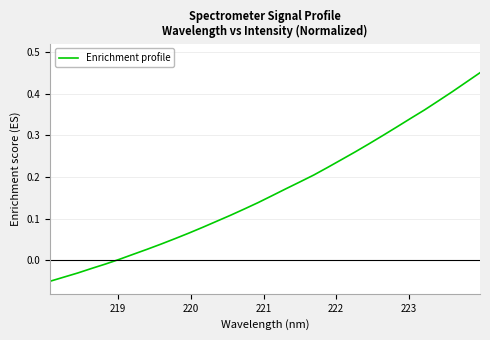

How many values are above zero?

27